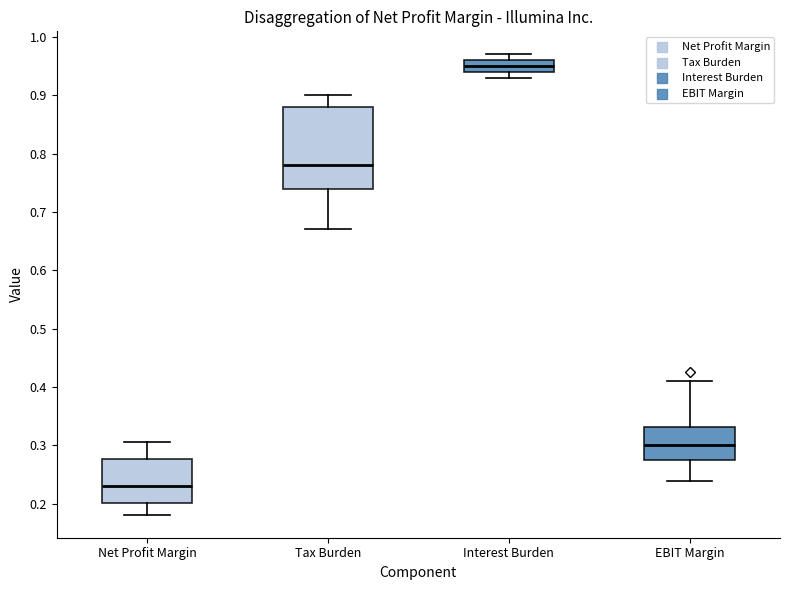

Where does the upper whisker of the box for Tax Burden end on the y-axis? The values are not printed on the chart, so give them approximately, as read against the axis.

0.90